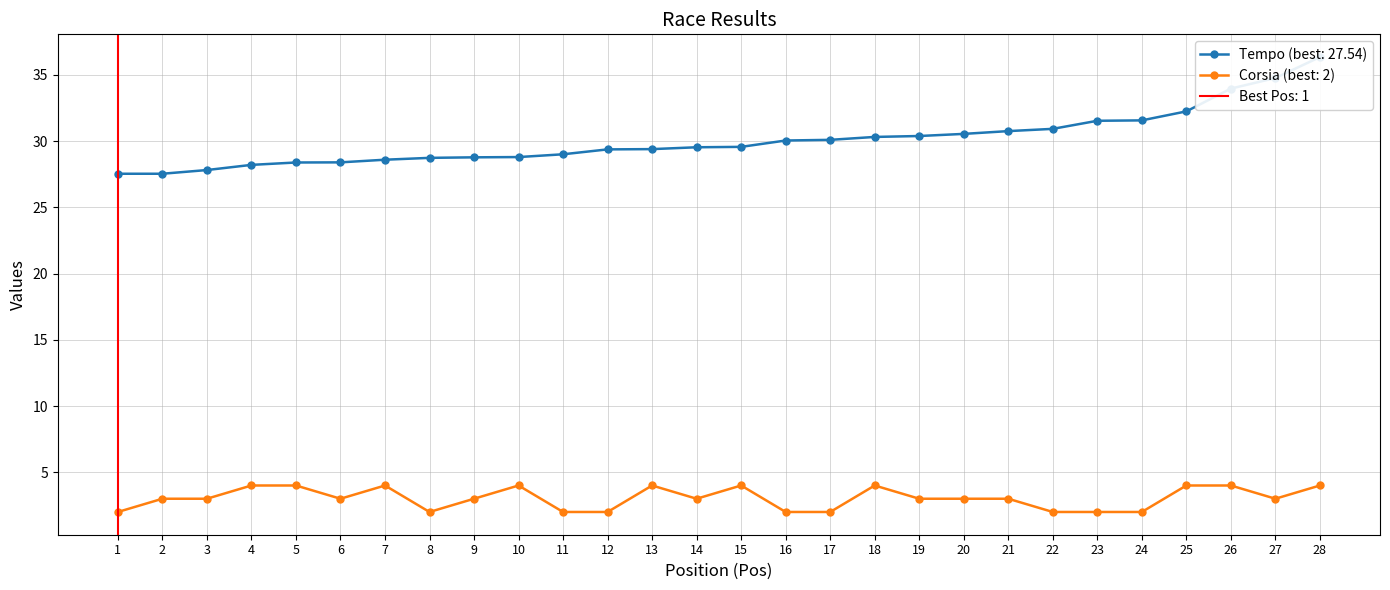

In Corsia, how many points are lower than both neighbors (excluding endpoints)?

4